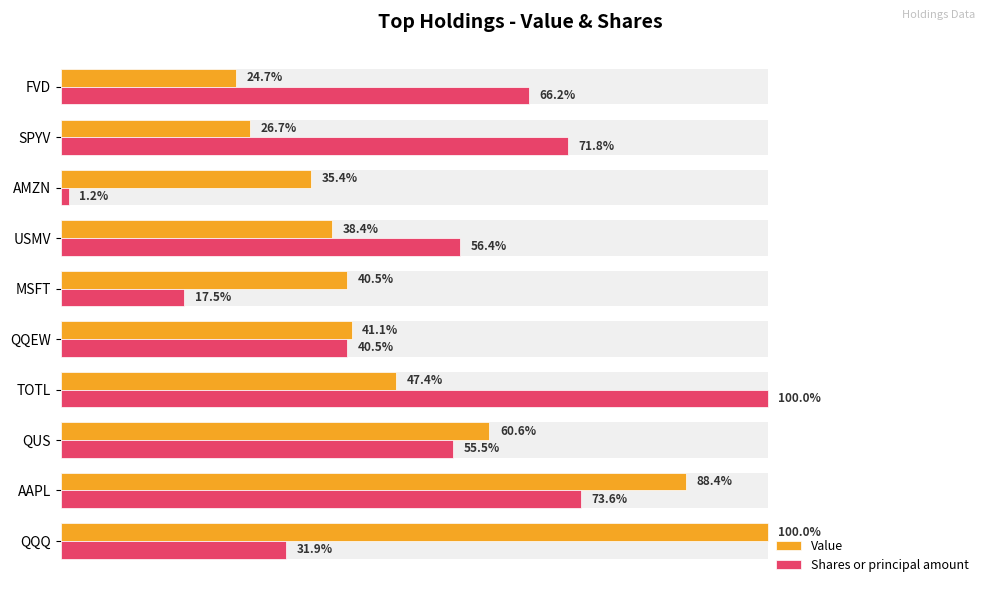

List the series in order of their overall mean, lowest first.

Value, Shares or principal amount